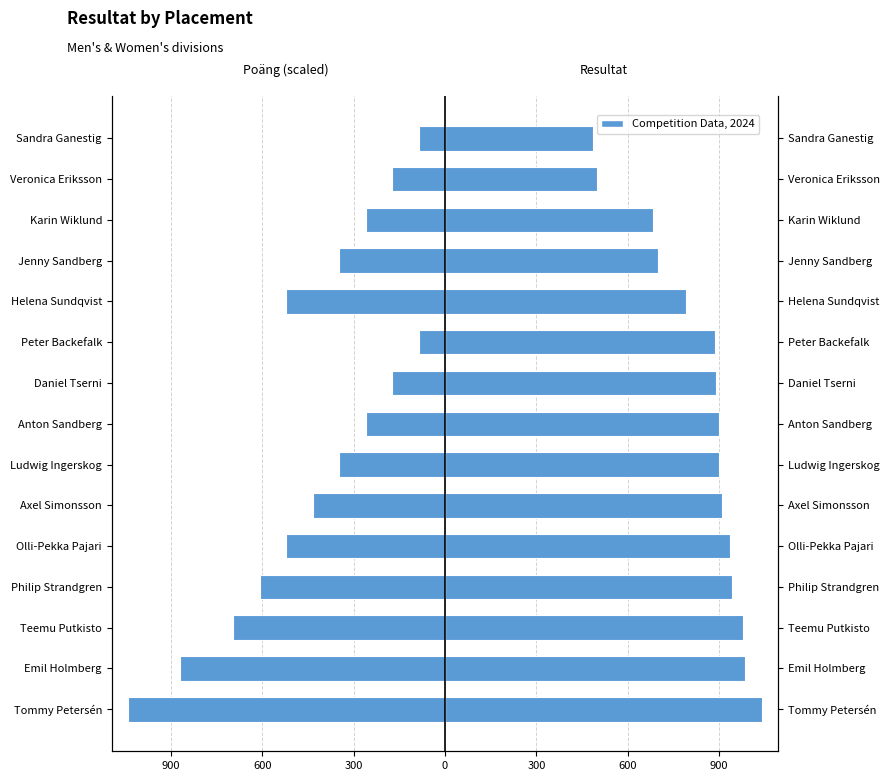

Which has a higher value, Peter Backefalk or Philip Strandgren?

Philip Strandgren